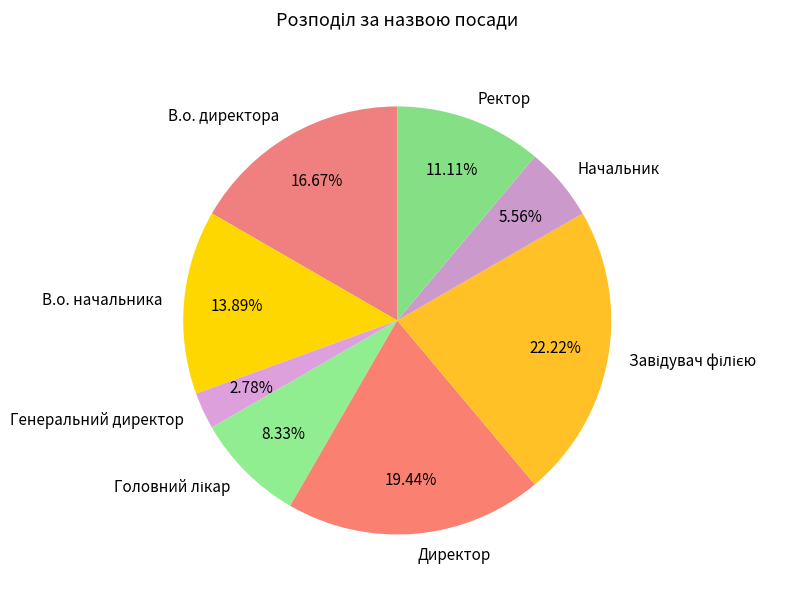

Between В.о. начальника and Генеральний директор, which is larger?

В.о. начальника